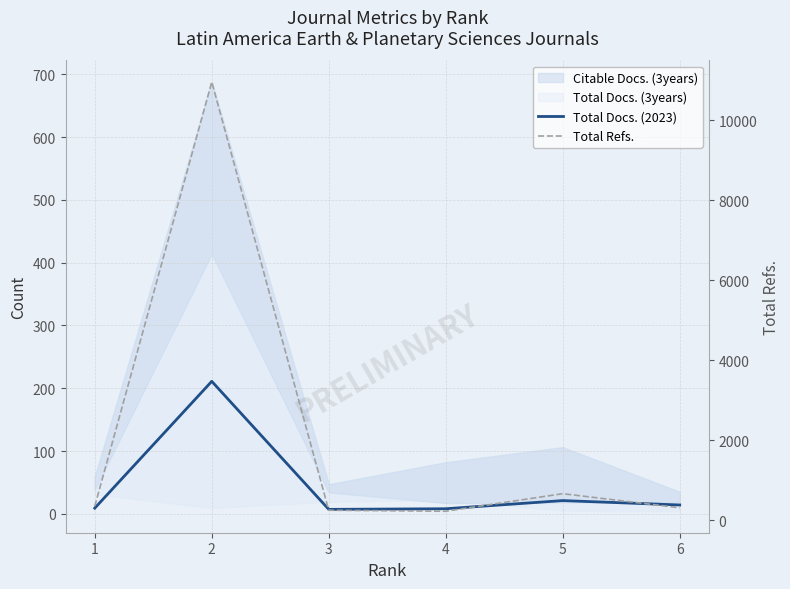

What is the approximate value of Total Refs. at 2?

10951